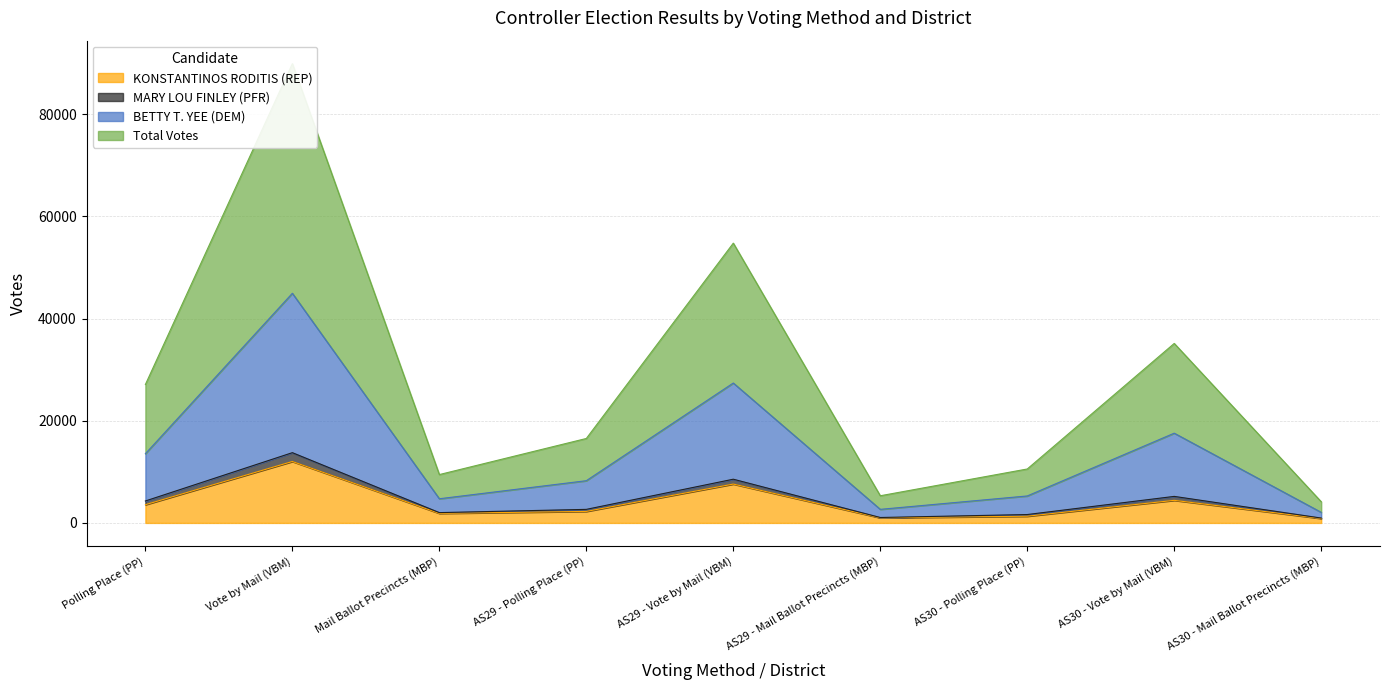

At which category is the sum across all series the highest?

Vote by Mail (VBM)